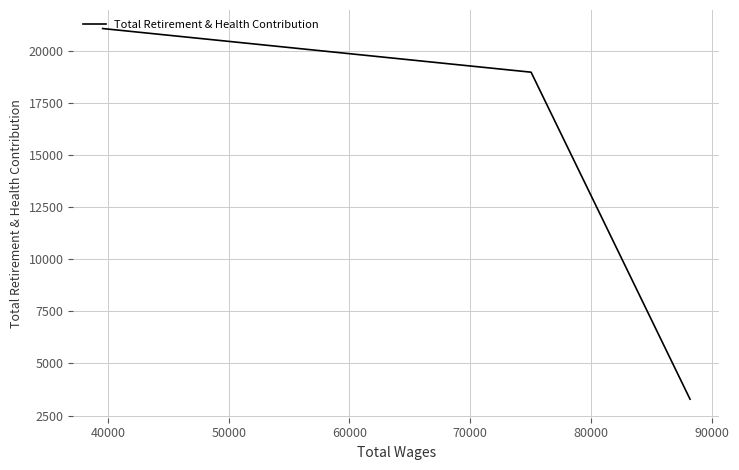

What is the maximum value shown in the chart?

21091